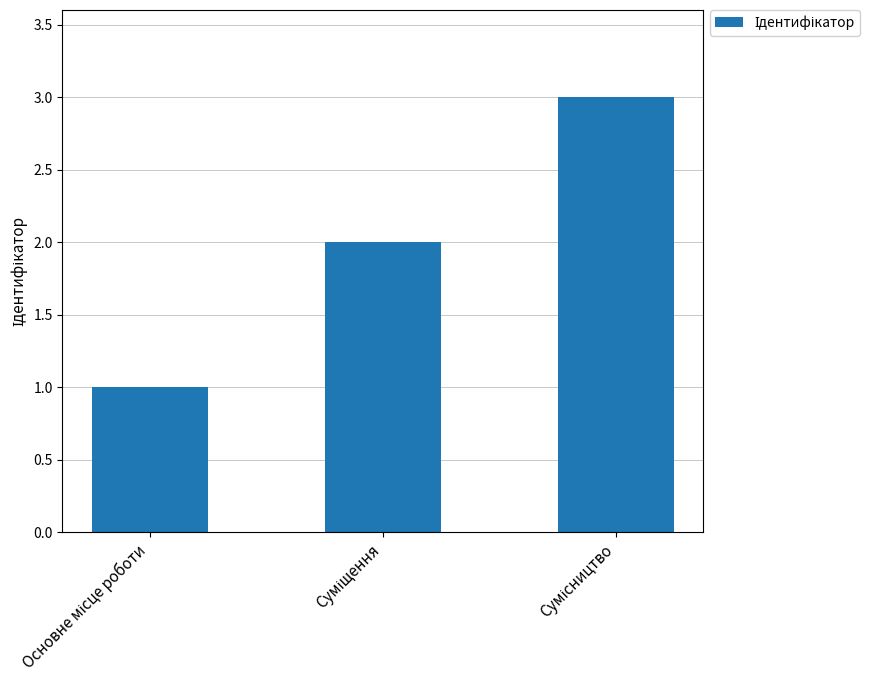

Reading left to right, list all the values displayed in this chart.

1	2	3